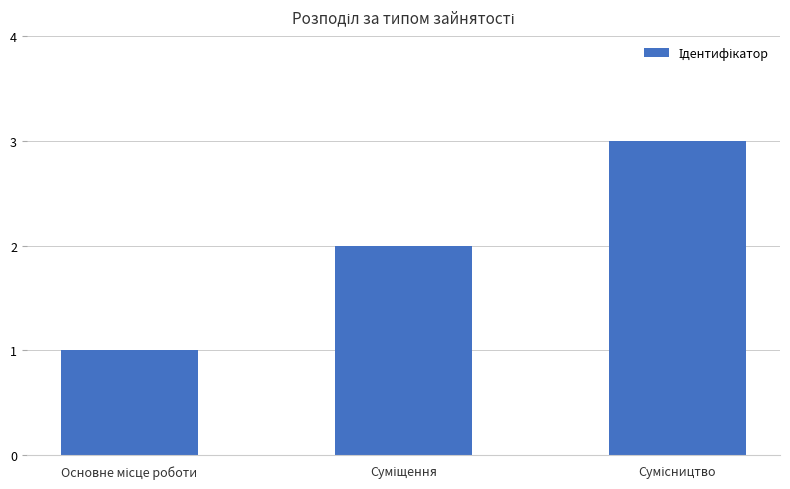

What is the greatest value displayed?

3